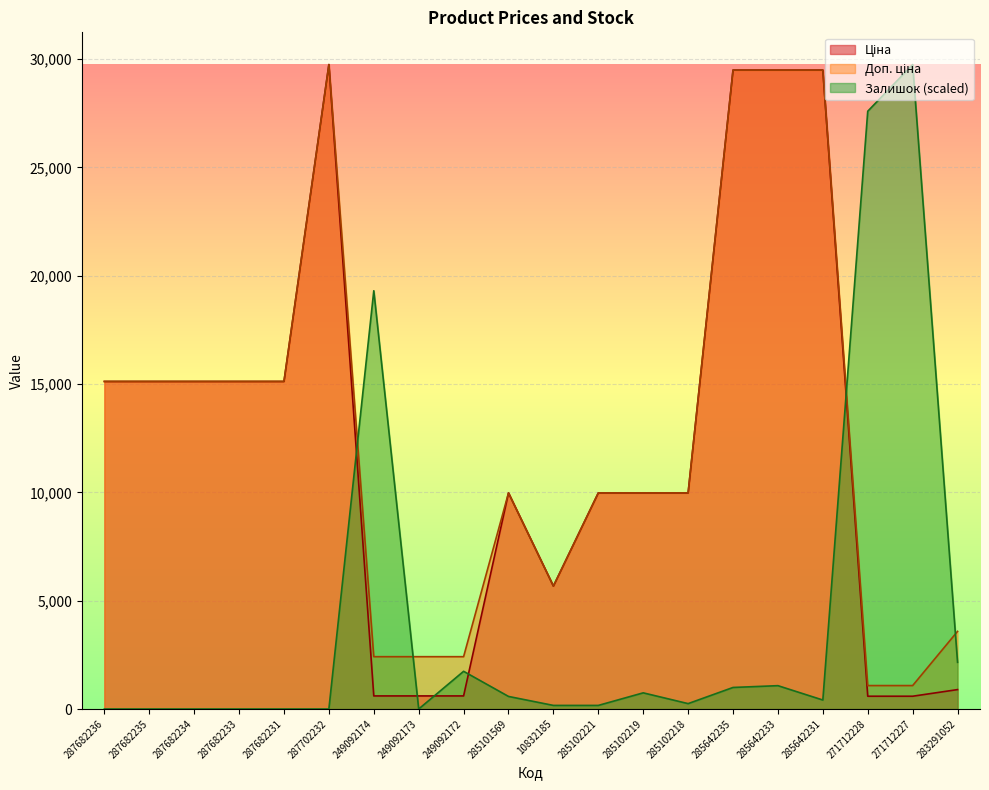

True or false: Залишок has more than 1 interior local peaks.

True